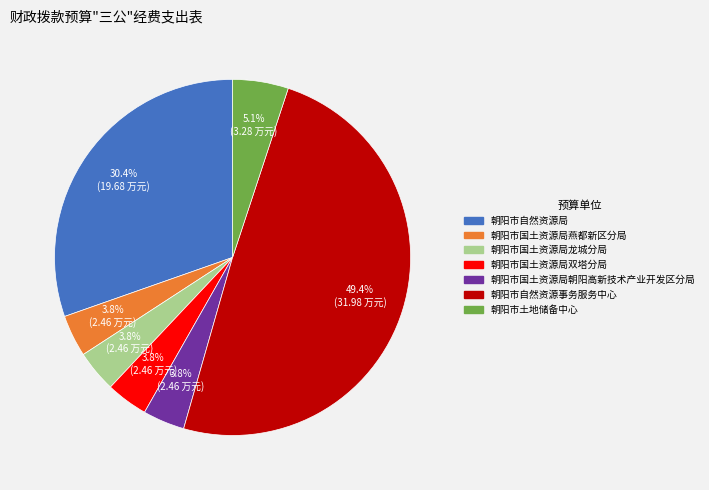

To the nearest percent, what is the difference between the largest and smallest slice percentages?

46%